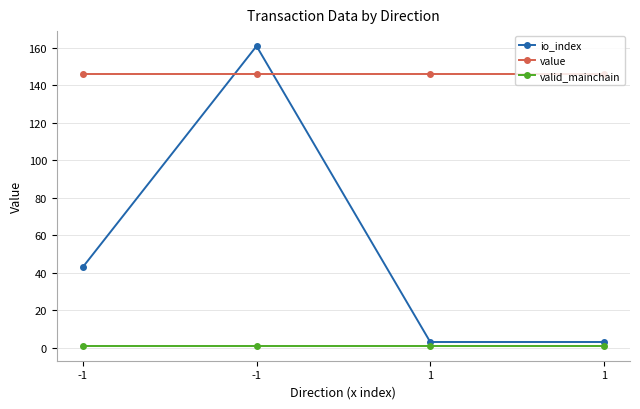

The value of valid_mainchain at -1 is 1.6. True or false?

False